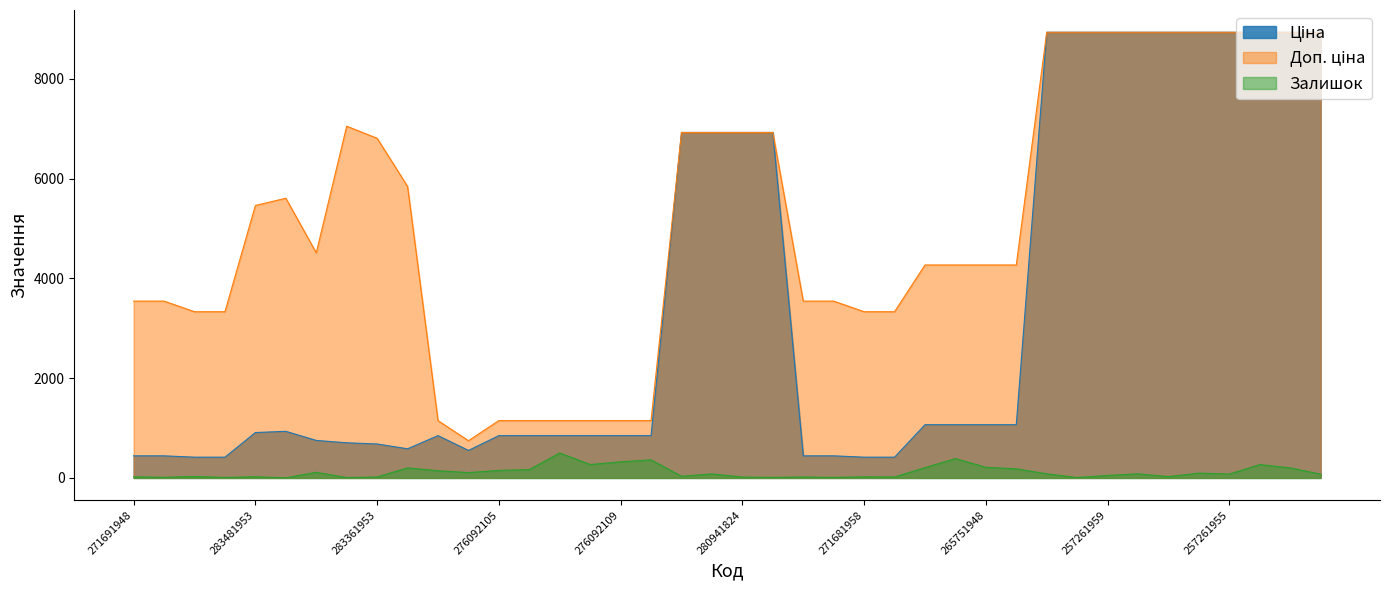

How many values in the Доп. ціна series are below 4513?

20